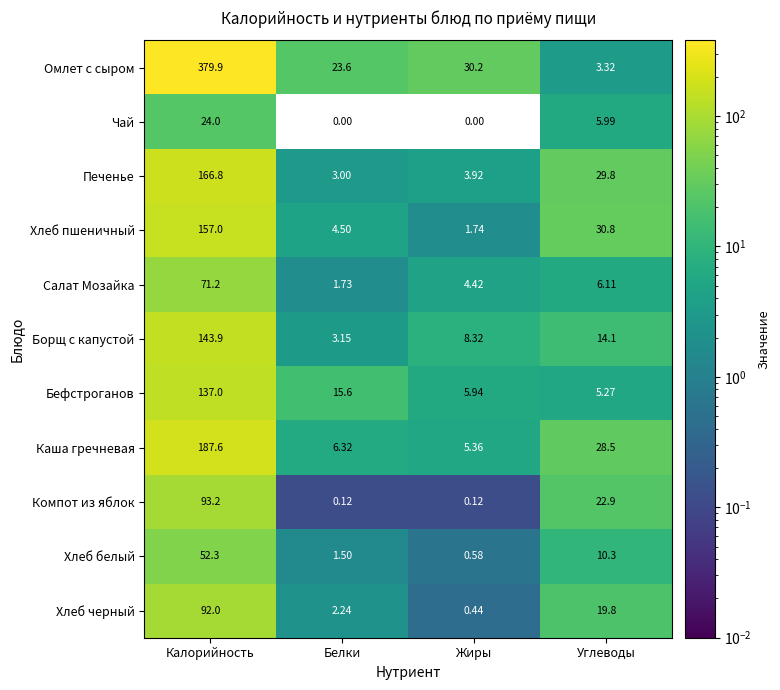

Which series has the largest range (max minus min)?

Омлет с сыром